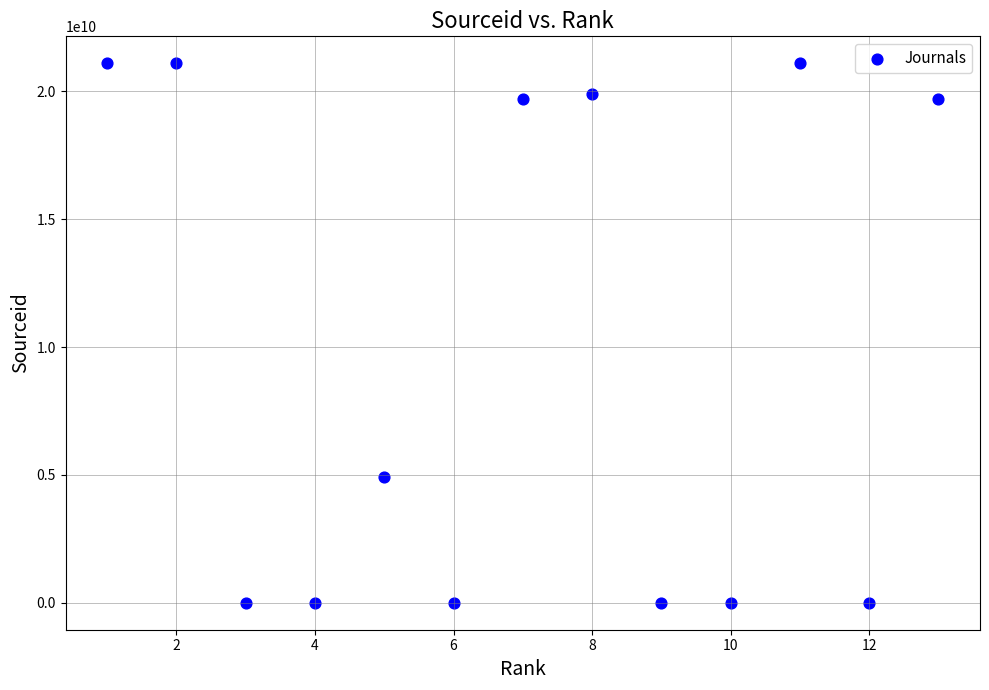

What Y value in the scatter plot is closest to 10550552747?

4900152305